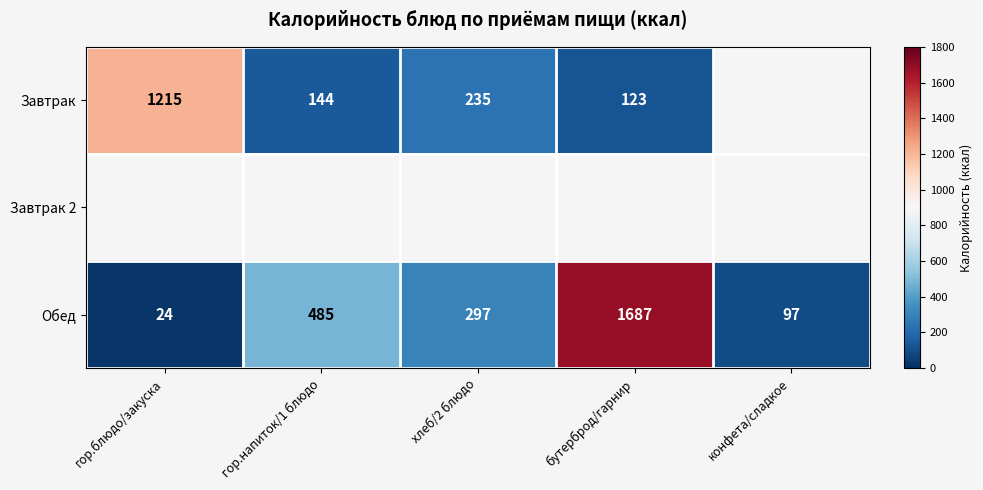

At which label does Обед first exceed 297?

гор.напиток/1 блюдо